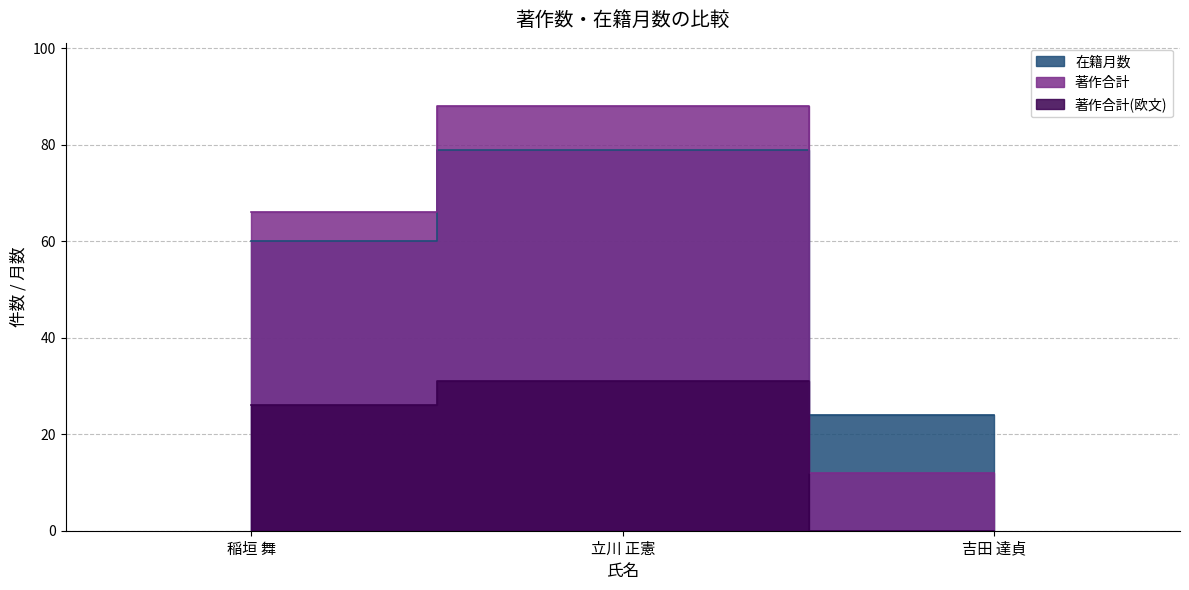

How many lines are shown in the chart?

3